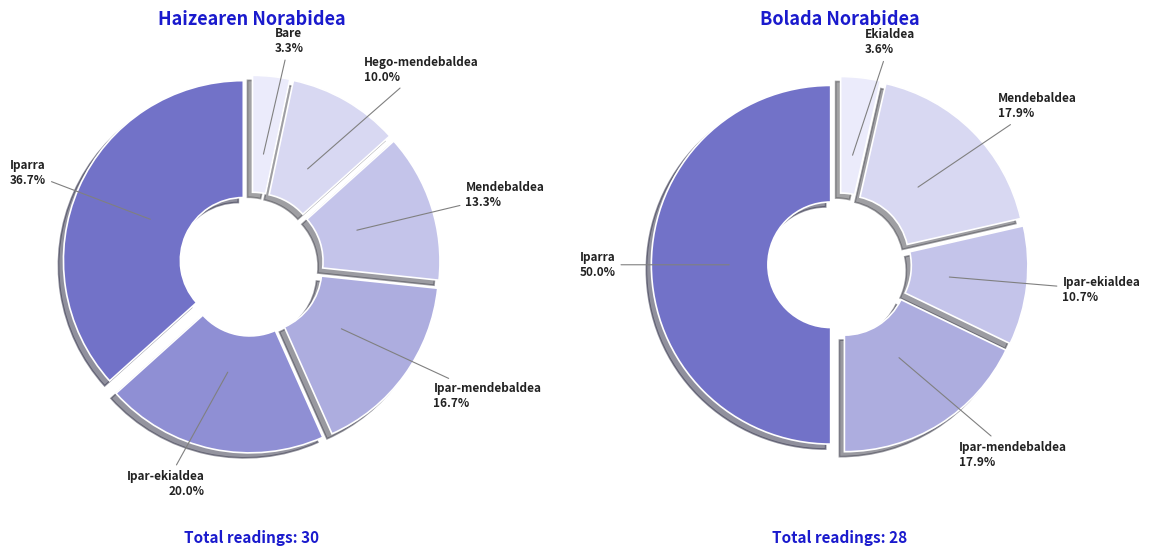

How many segments does this pie chart have?

6